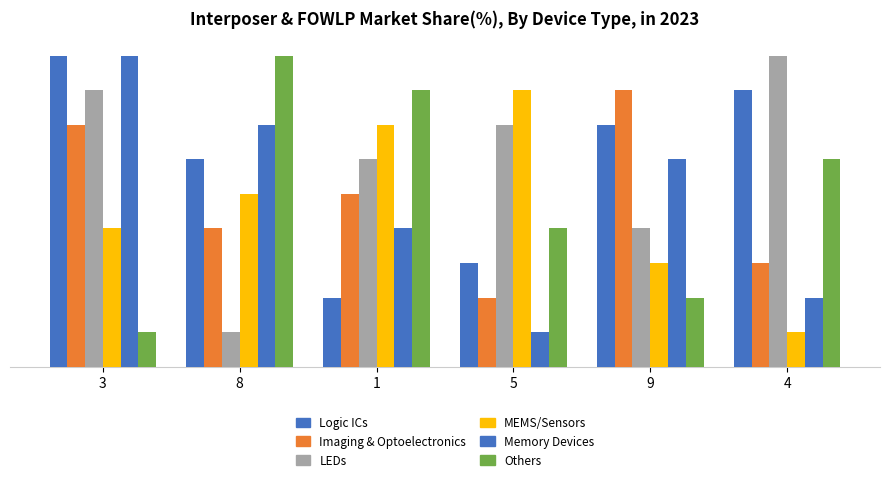

The Others series shows 1 at 9. True or false?

False